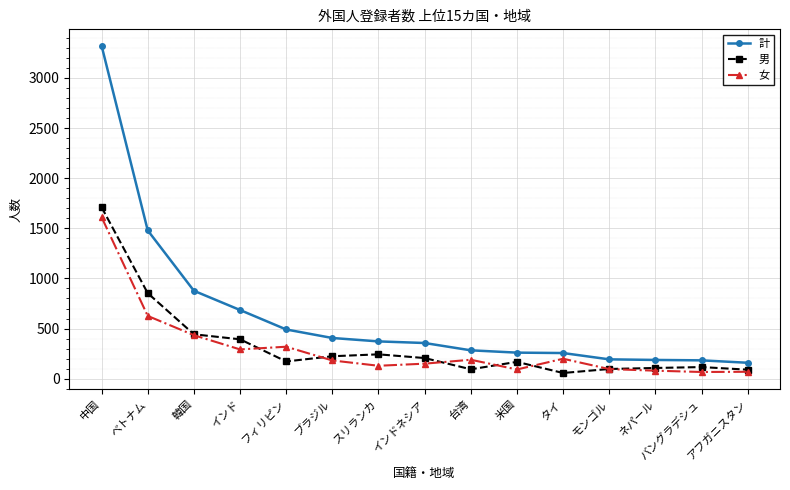

At which category is the sum across all series the highest?

中国